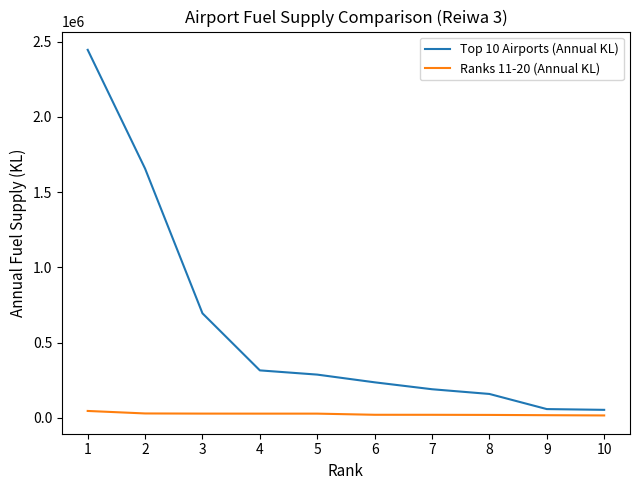

The value of Top 10 Airports (Annual KL) at 2 is 1656329. True or false?

True